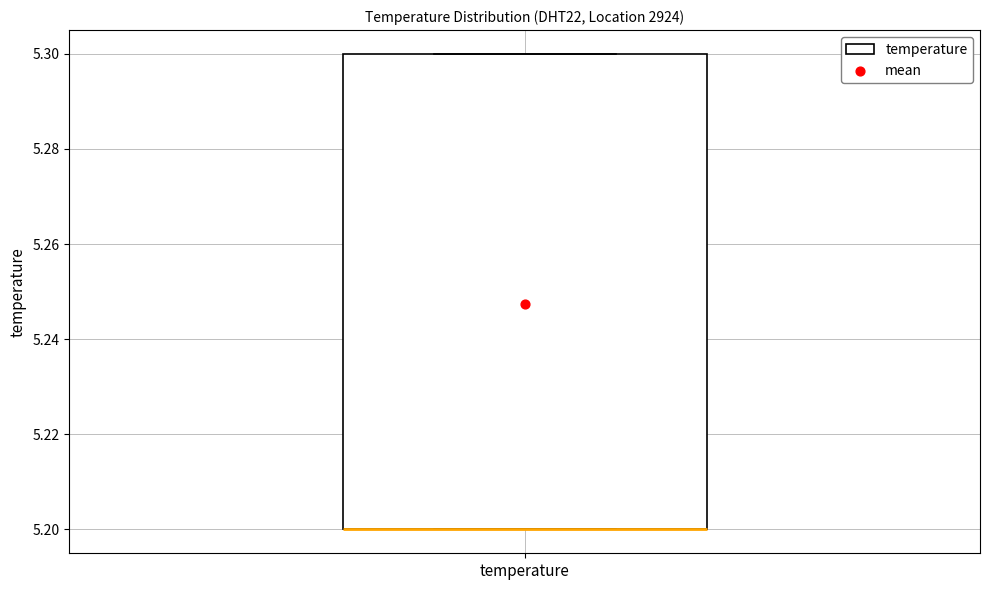

Where is the lower edge of the box for temperature on the y-axis? The values are not printed on the chart, so give them approximately, as read against the axis.

5.2